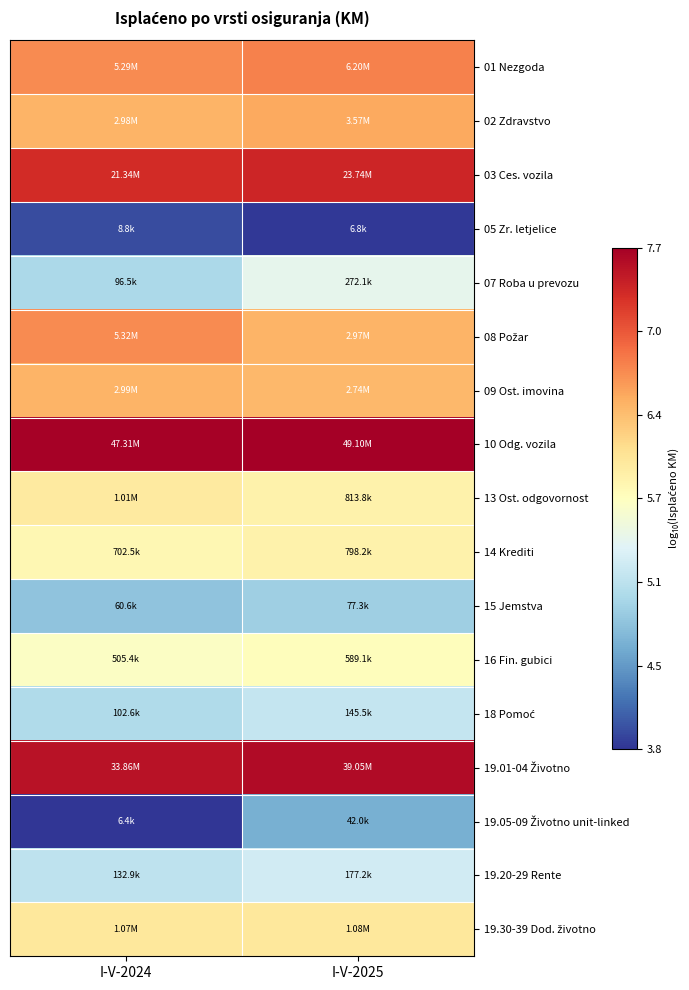

What is the spread (max minus min) of values at I-V-2025?

3.9